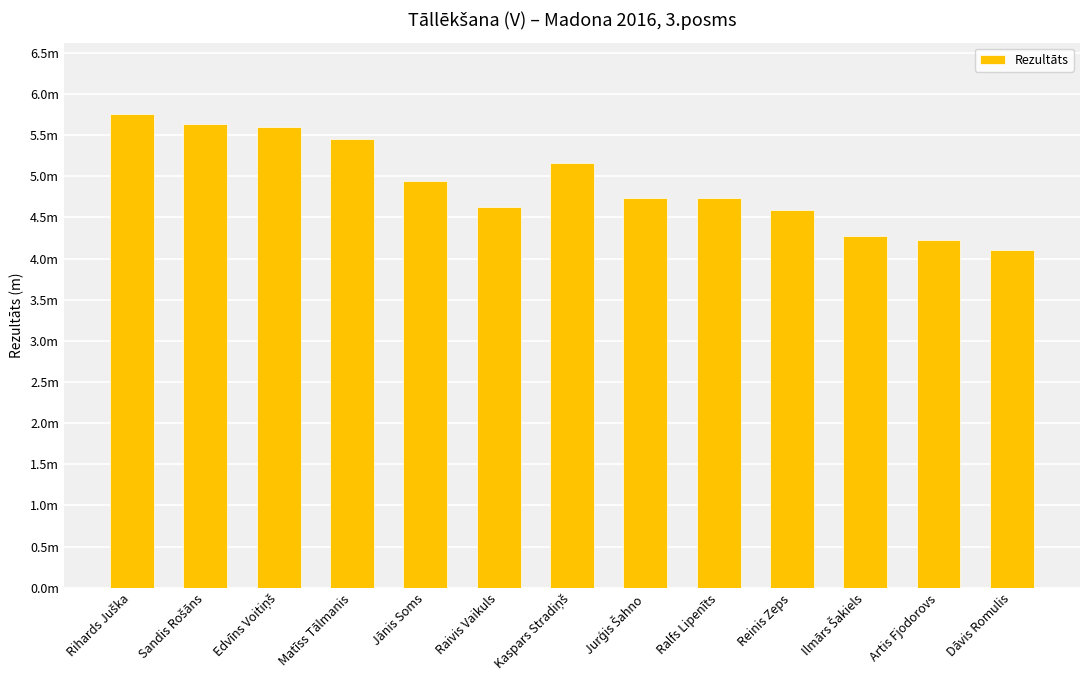

True or false: the data shows 7.4 at Dāvis Romulis.

False